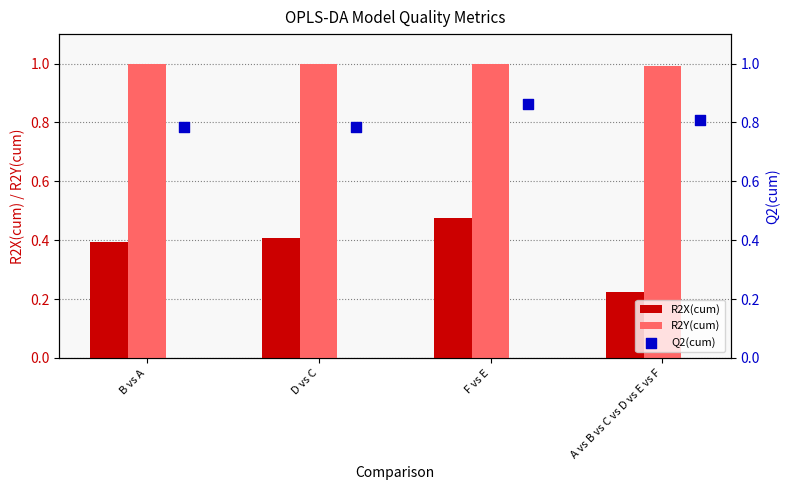

Which series reaches the minimum Y coordinate?

R2X(cum)